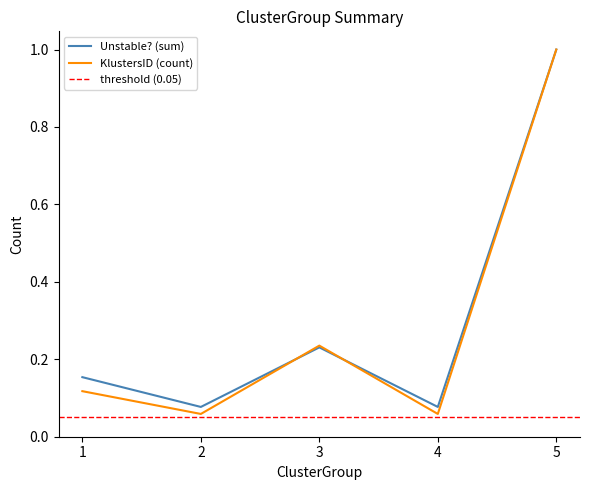

What is the minimum value for KlustersID (count)?

0.1